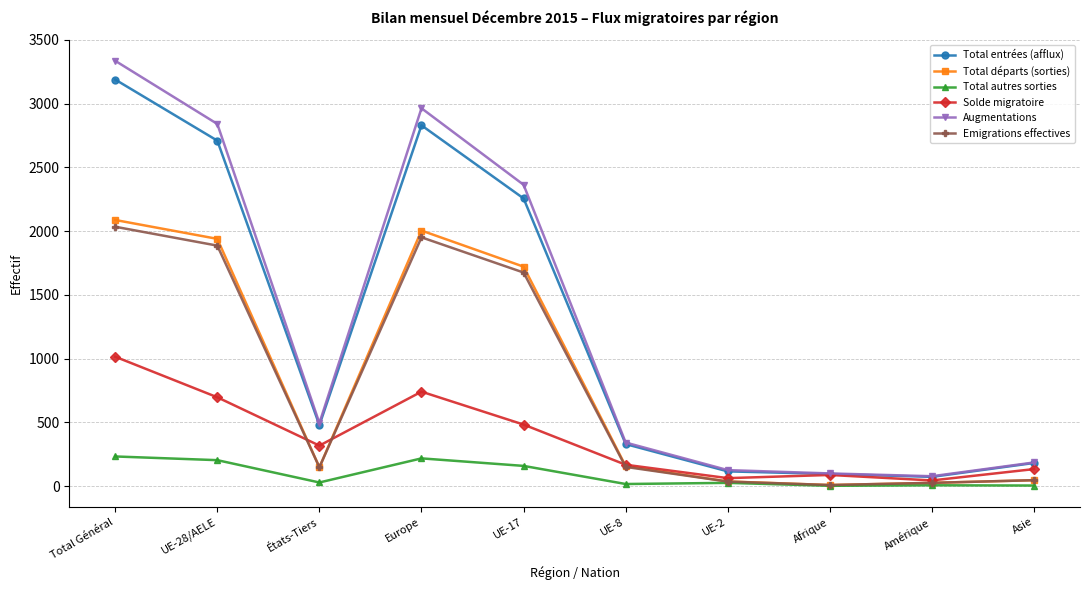

True or false: Total départs (sorties) has a value of 157 at UE-8.

True